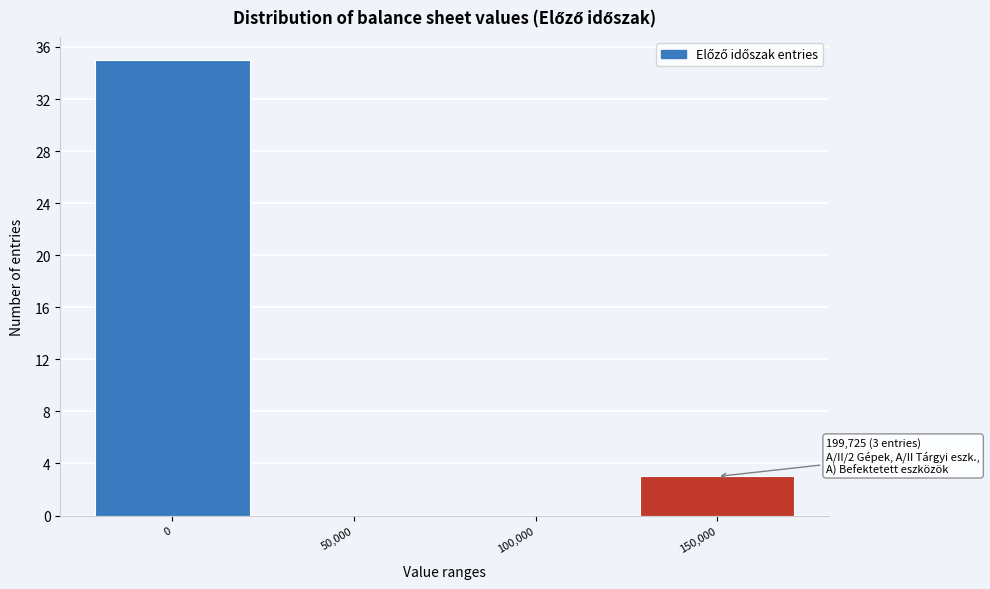

Reading right to left, what are all the values shown in this chart?

150,000=3	100,000=0	50,000=0	0=35